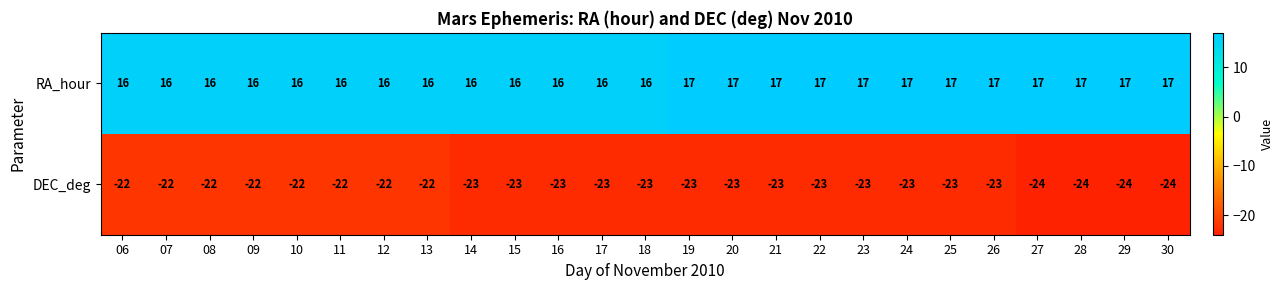

What is the sum of the RA_hour values at 28 and 30?

34